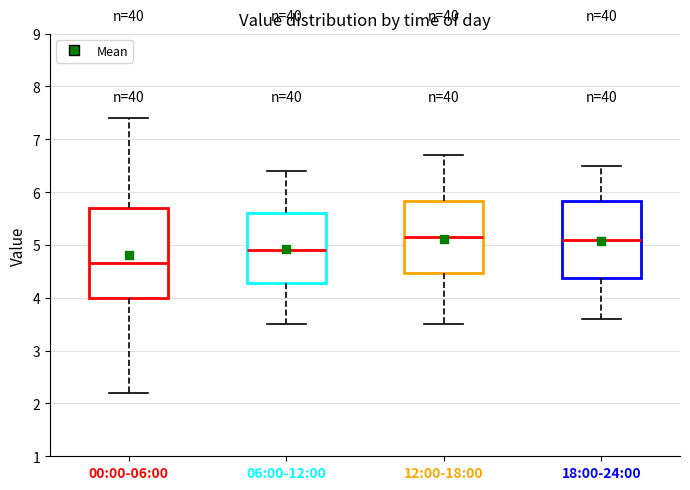

Where is the upper edge of the box for 06:00-12:00 on the y-axis? The values are not printed on the chart, so give them approximately, as read against the axis.

5.6